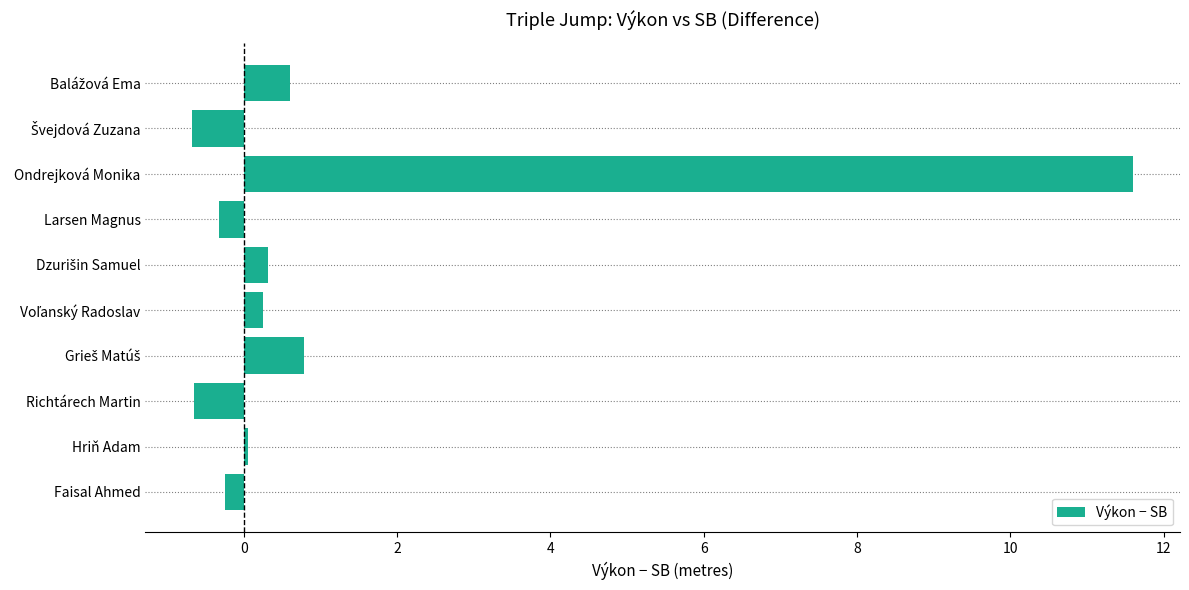

Which has a higher value, Ondrejková Monika or Richtárech Martin?

Ondrejková Monika